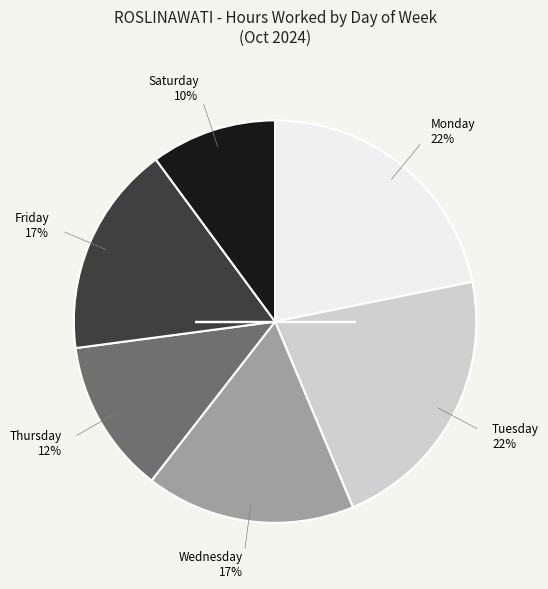

To the nearest percent, what is the average slice percentage?

17%